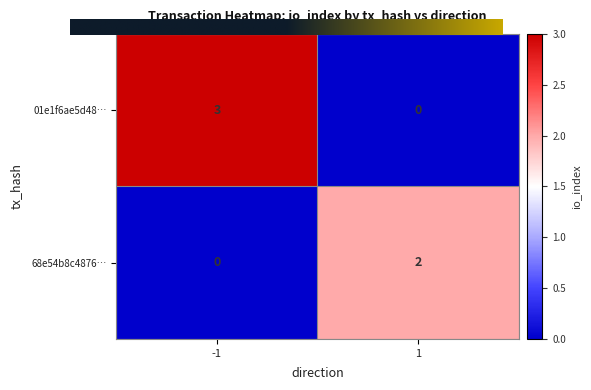

At 1, list the series in order from largest to smallest.

68e54b8c4876…, 01e1f6ae5d48…